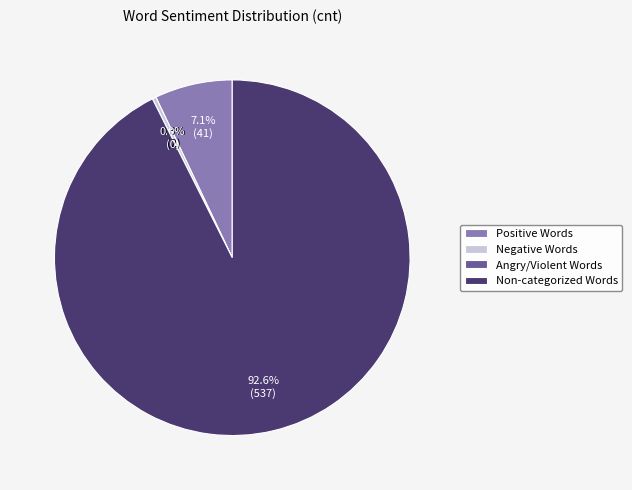

To the nearest percent, what is the average slice percentage?

25%